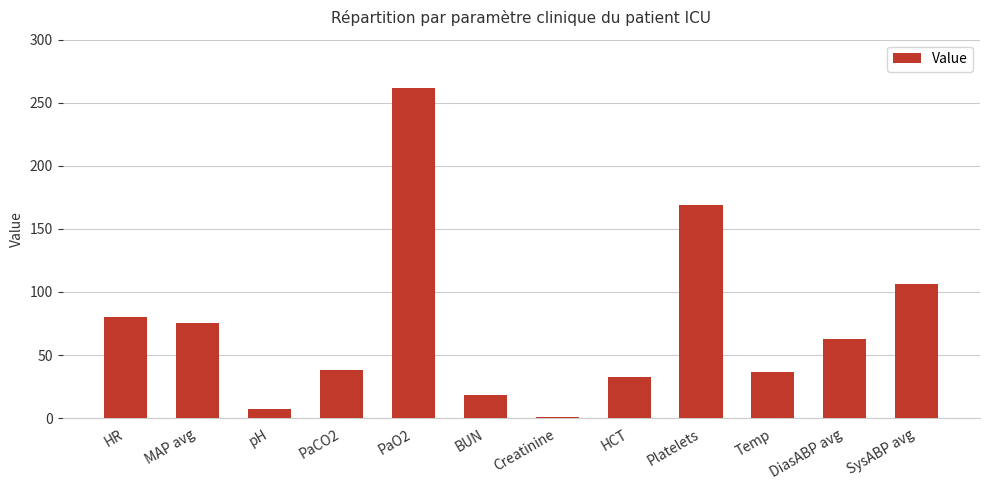

What is the sum of all values?

889.2